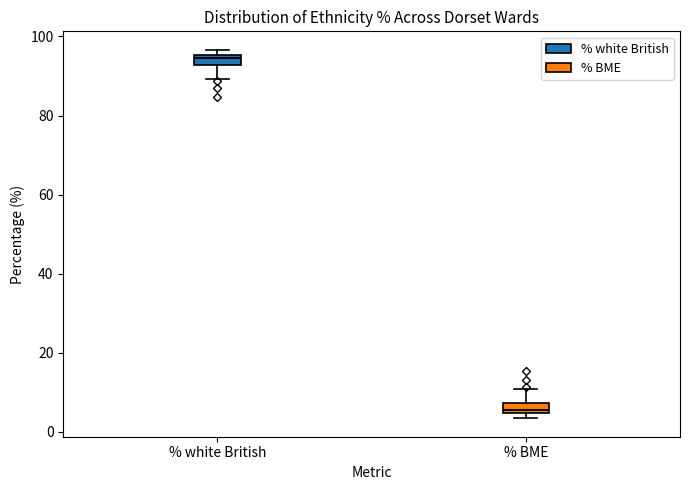

Where is the lower edge of the box for % white British on the y-axis? The values are not printed on the chart, so give them approximately, as read against the axis.

92